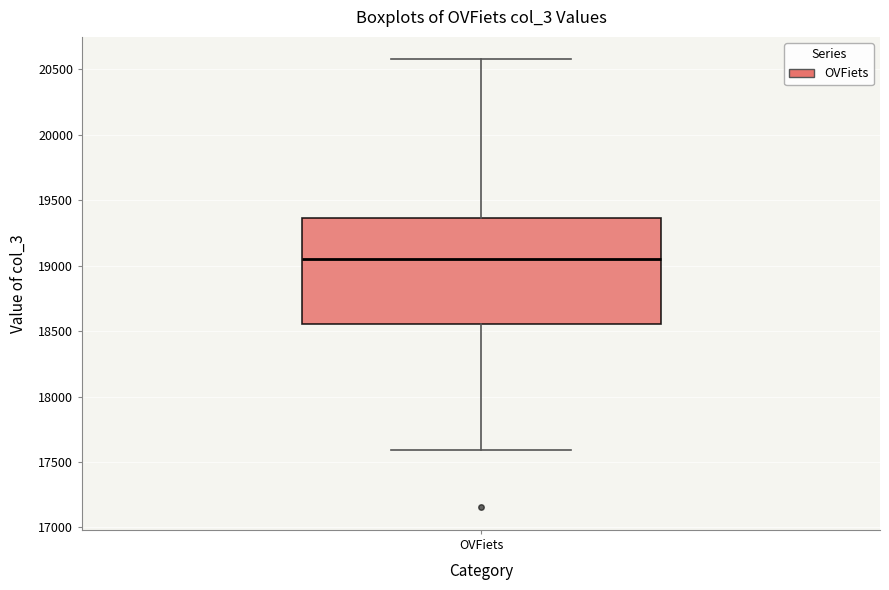

Where is the lower edge of the box for OVFiets on the y-axis? The values are not printed on the chart, so give them approximately, as read against the axis.

18550